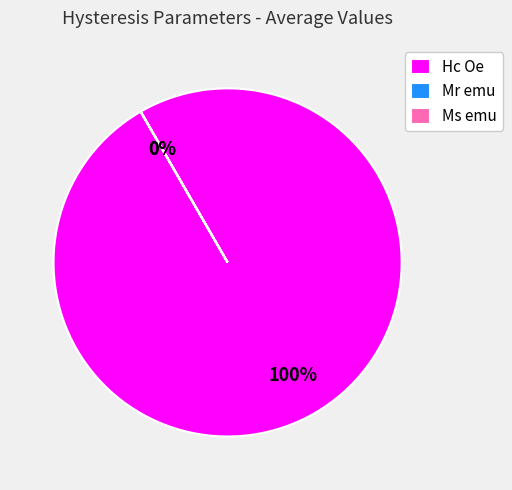

The Hc Oe slice represents 100% of the pie. True or false?

True